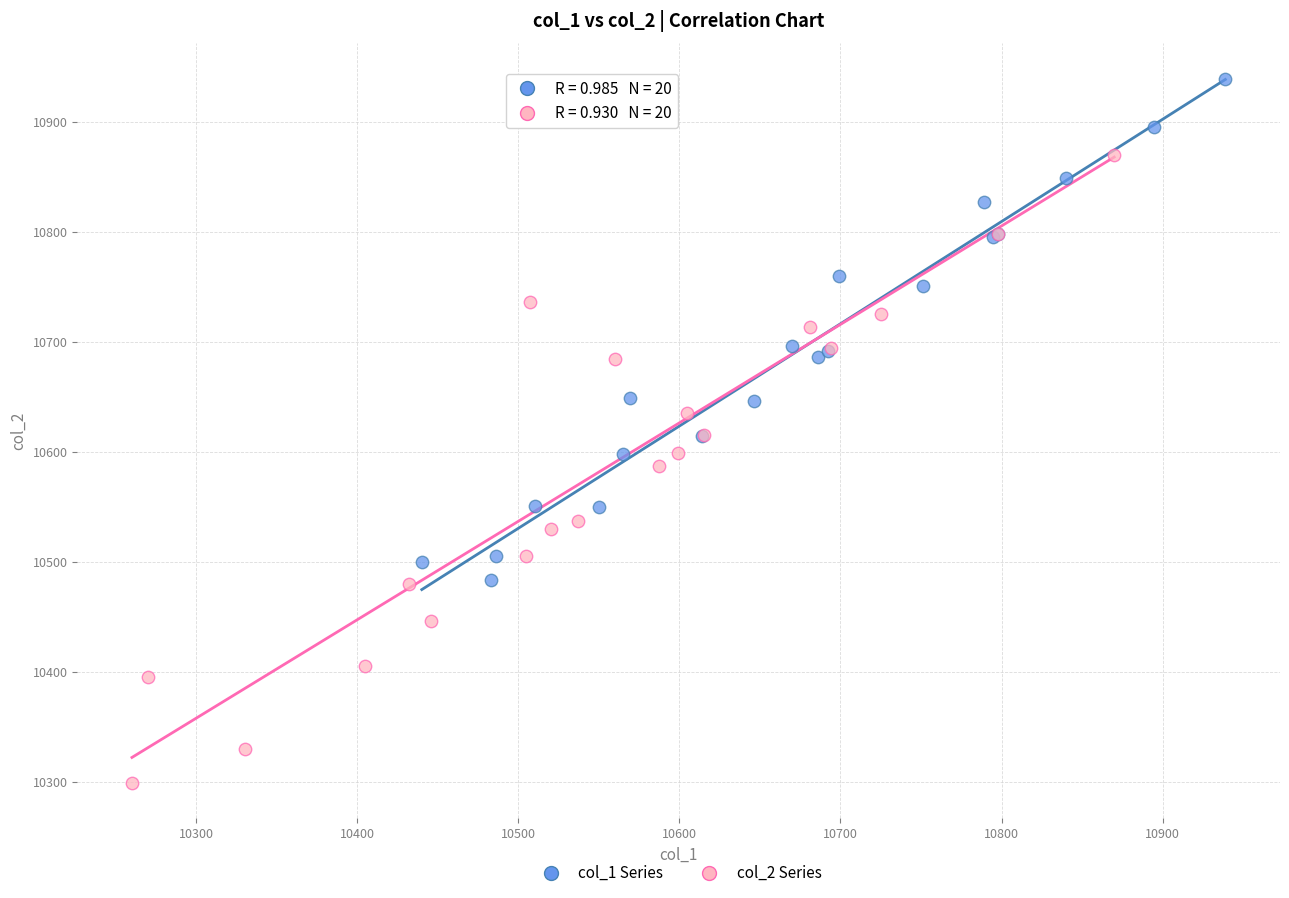

Which series has the widest spread of Y values?

col_2 Series